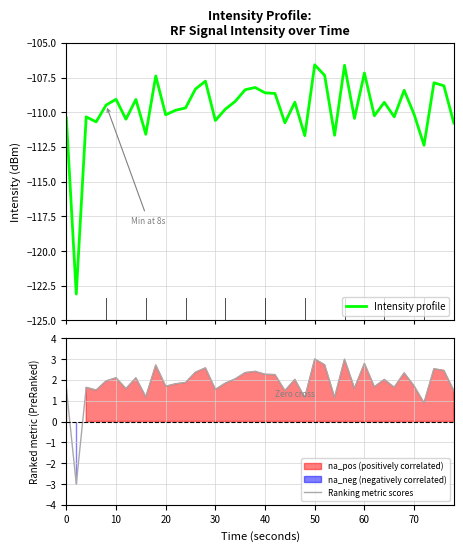

At which category is the sum across all series the highest?

50